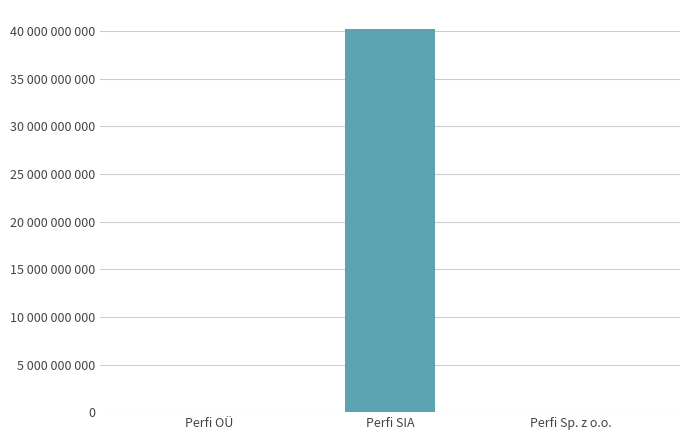

What is the label of the 2nd bar from the left?

Perfi SIA